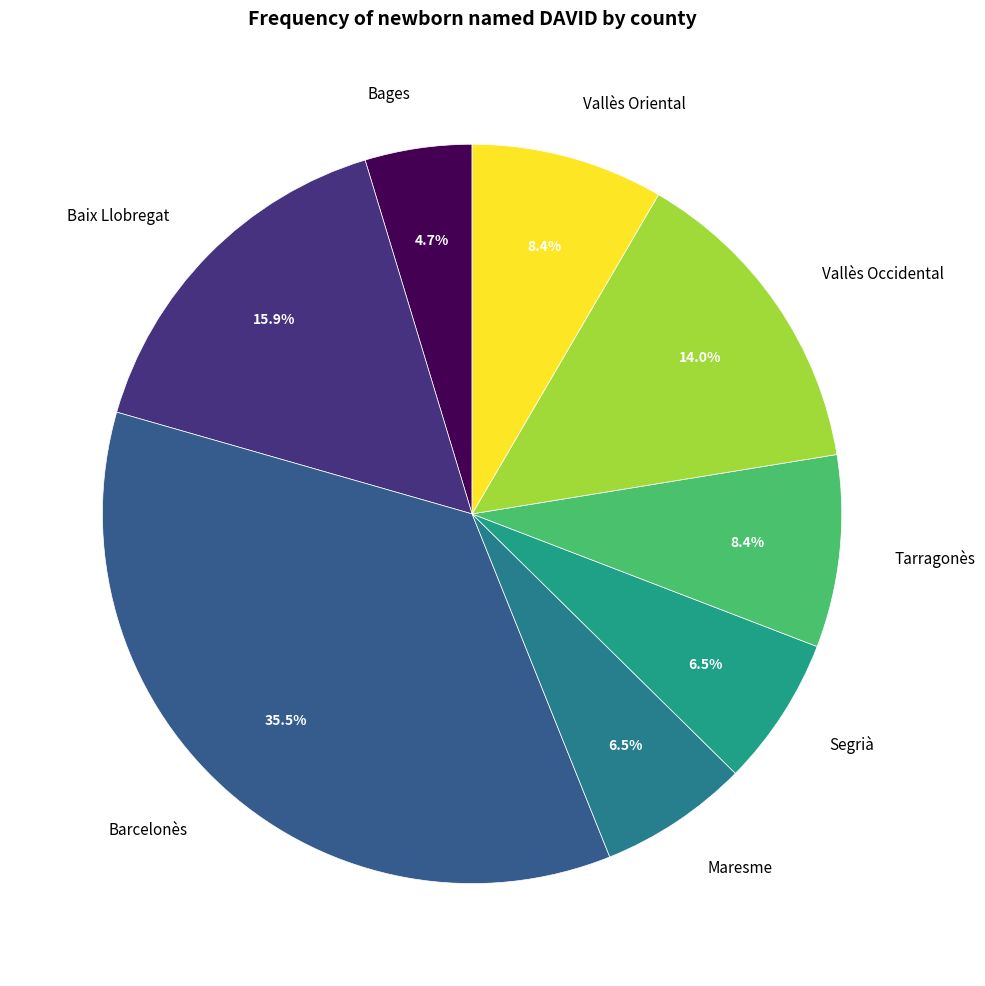

To the nearest percent, what portion does Baix Llobregat represent?

16%